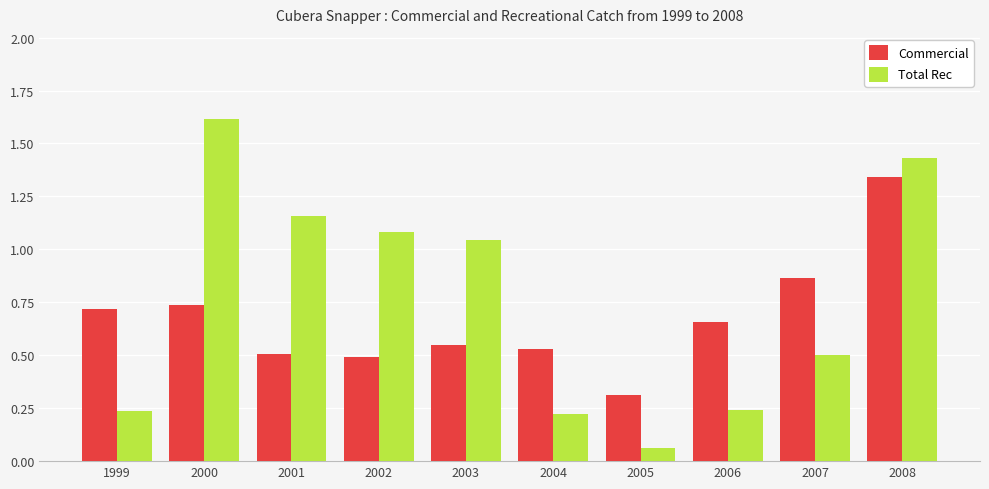

Is it true that Commercial equals 0.5 at 2003?

True